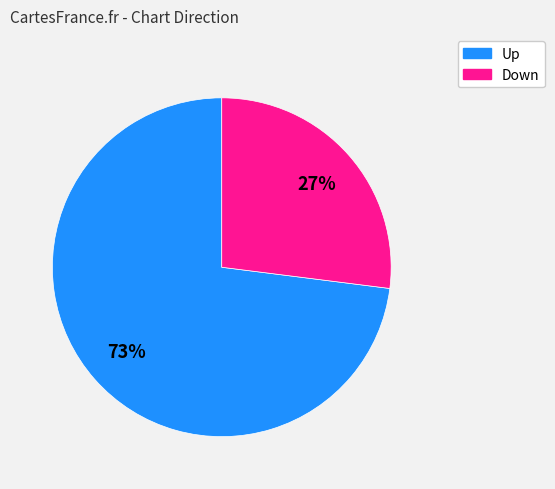

To the nearest percent, what is the average slice percentage?

50%